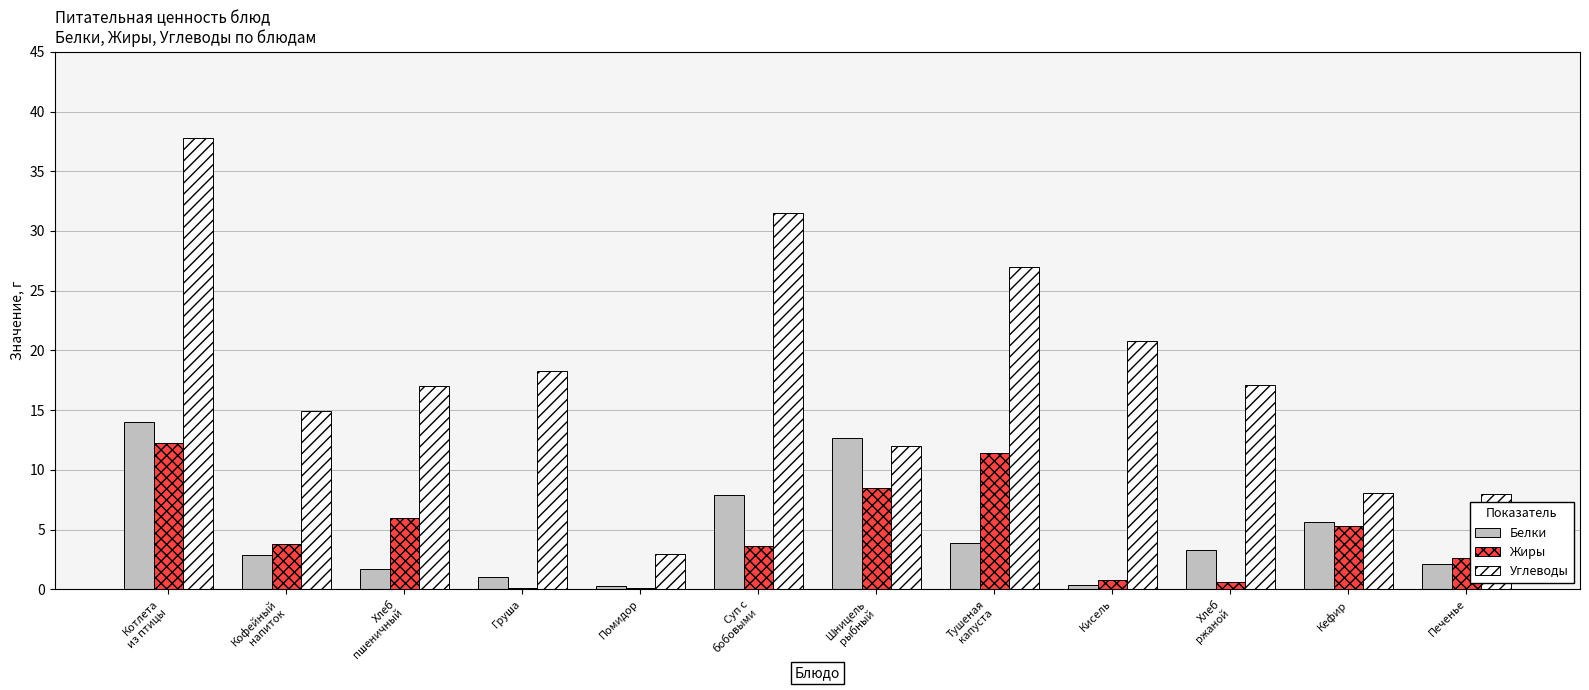

True or false: Белки has a value of 5.6 at Кефир.

True